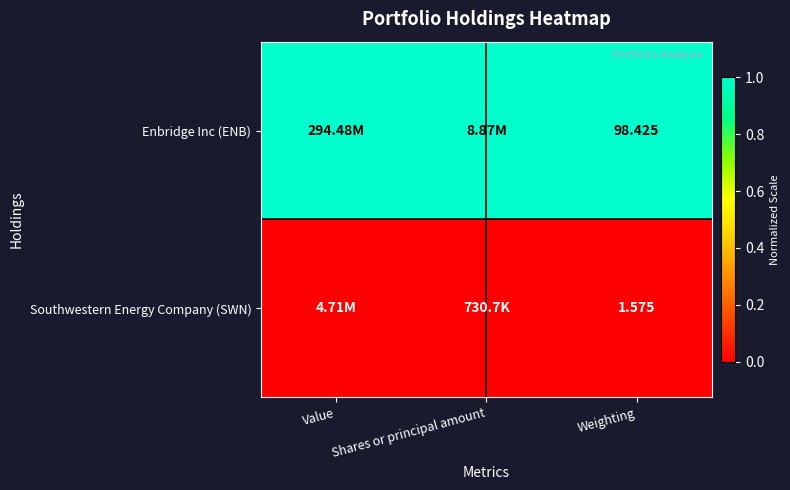

At which category does the chart reach its minimum across all series?

Value